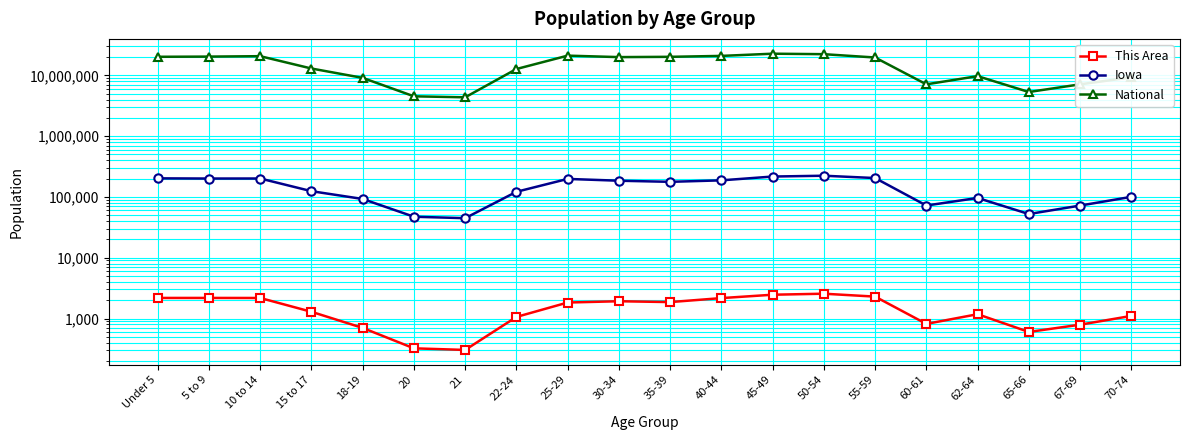

True or false: This Area has a value of 909 at Under 5.

False